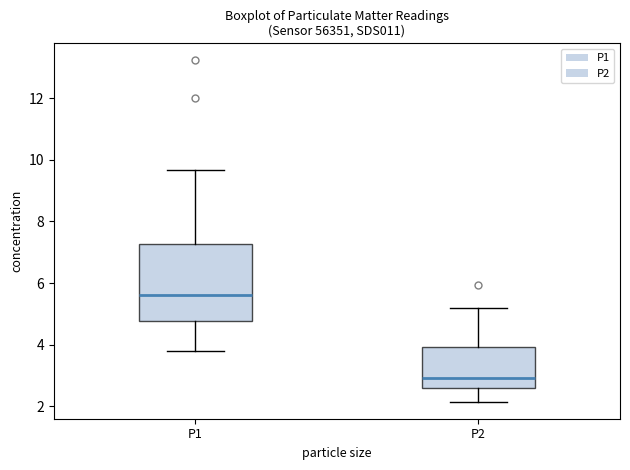

Where is the lower edge of the box for P1 on the y-axis? The values are not printed on the chart, so give them approximately, as read against the axis.

4.8